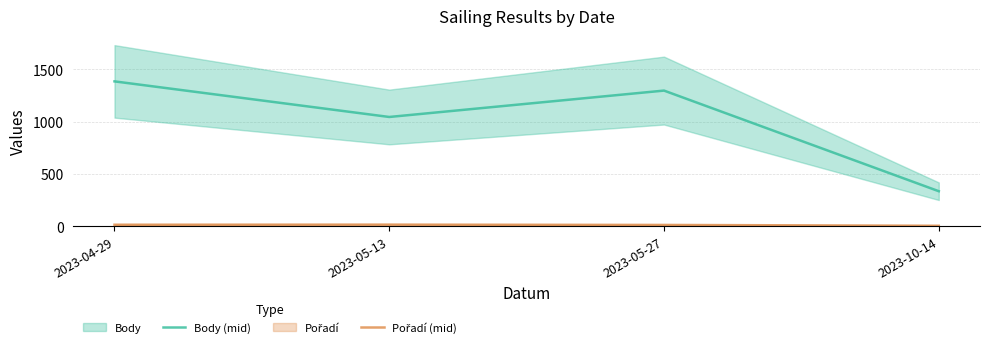

What is the difference between the highest and lowest values at 2023-05-13?

1028